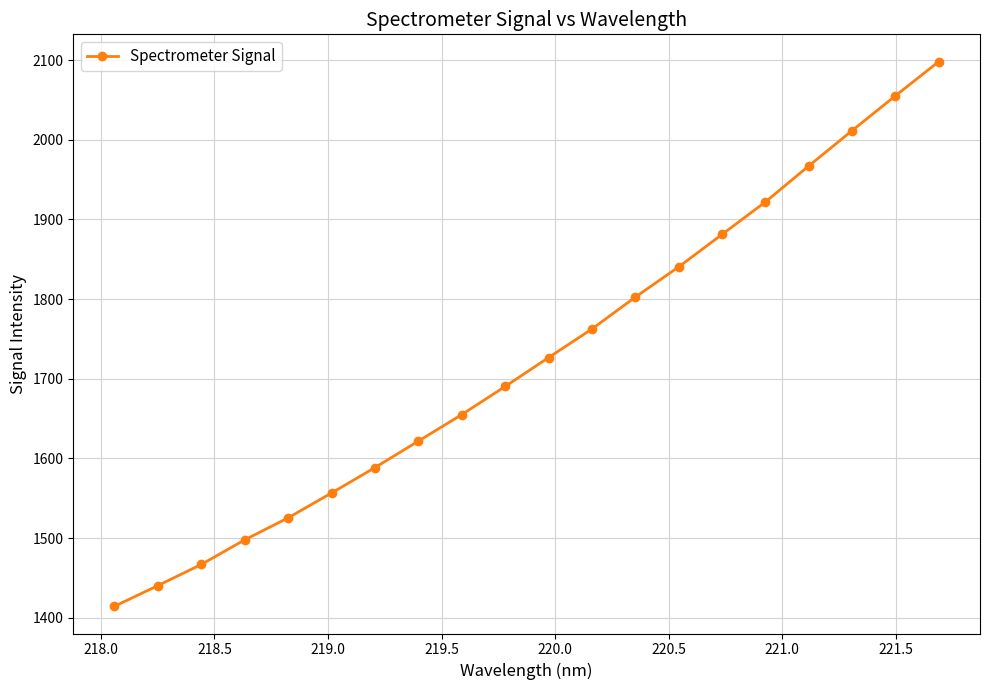

What is the smallest value displayed?

1414.5